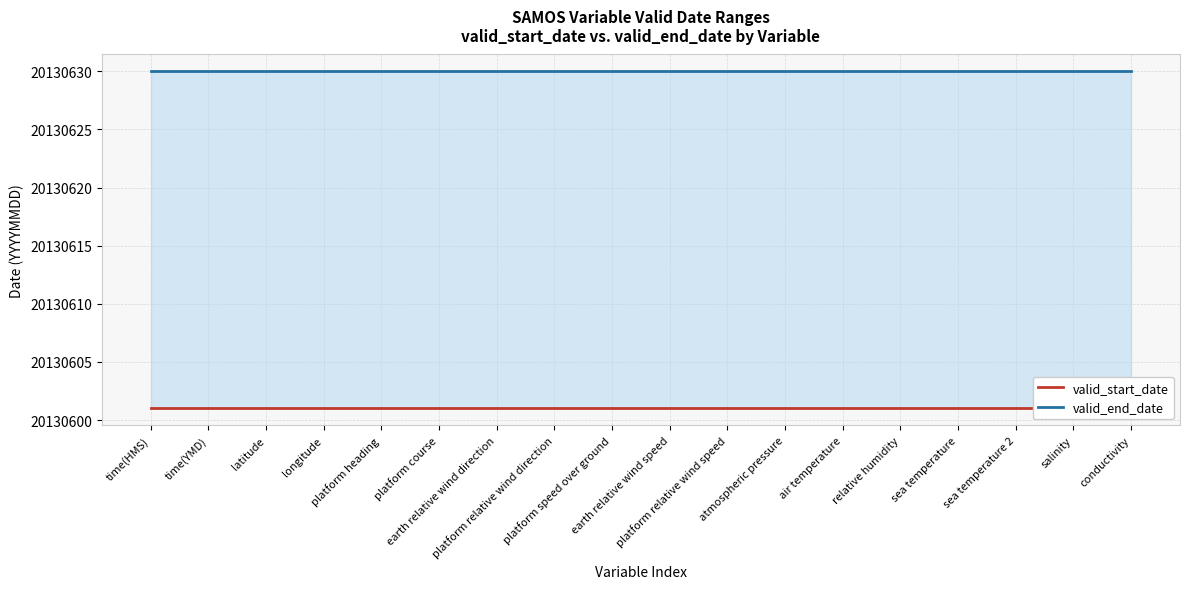

At which label is valid_start_date closest to 20130601?

time(HMS)